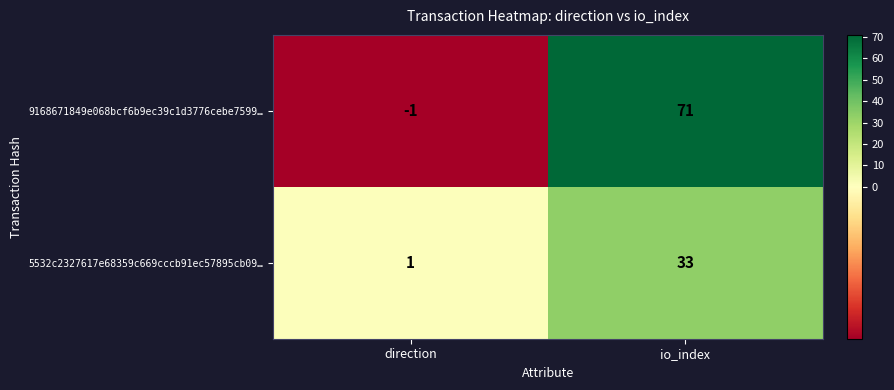

What is the greatest value displayed?

71